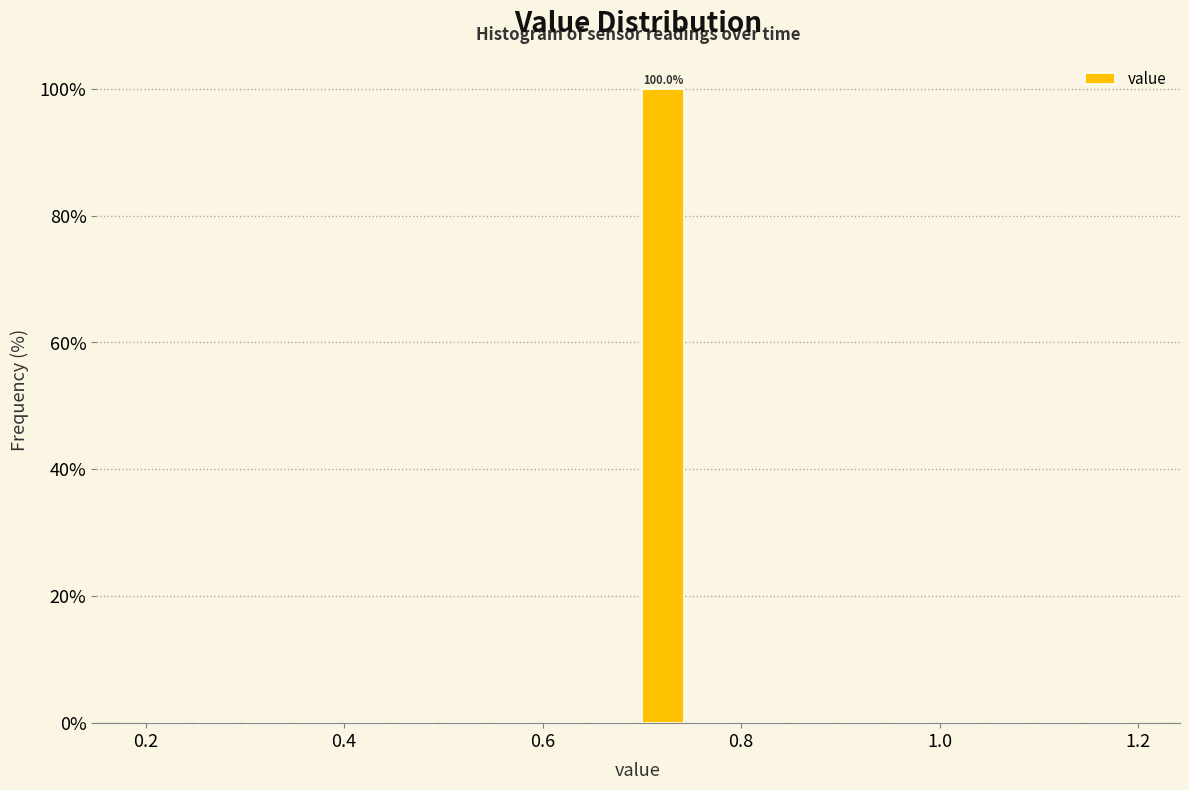

Read against the x-axis, roughly where is the centre of the tallest bar?

0.72